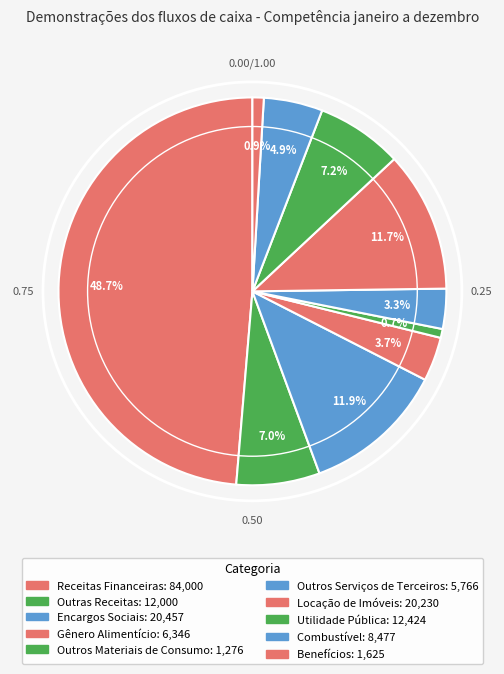

Count the number of slices in the pie.

10